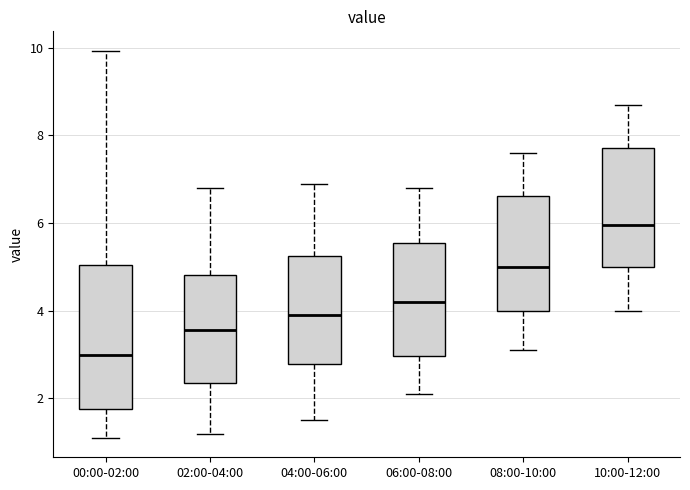

Where does the lower whisker of the box for 00:00-02:00 end on the y-axis? The values are not printed on the chart, so give them approximately, as read against the axis.

1.2